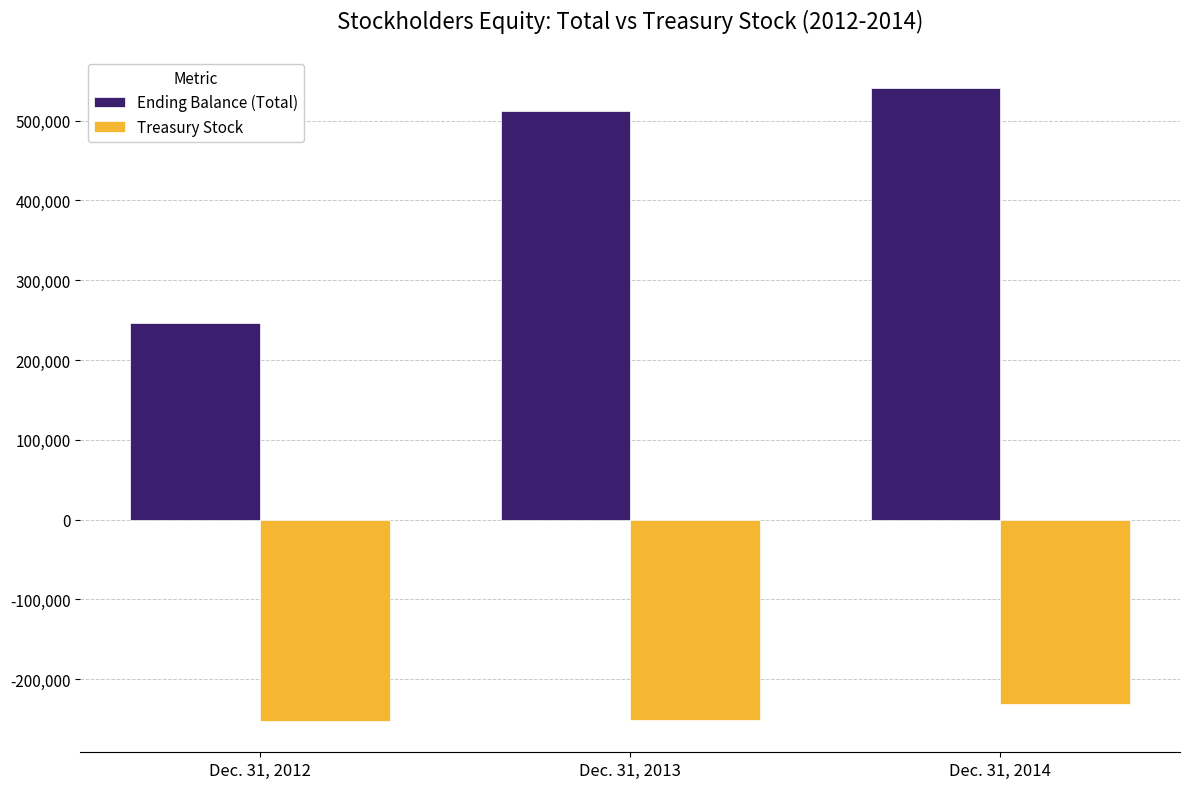

Which series has the widest spread of values?

Ending Balance (Total)